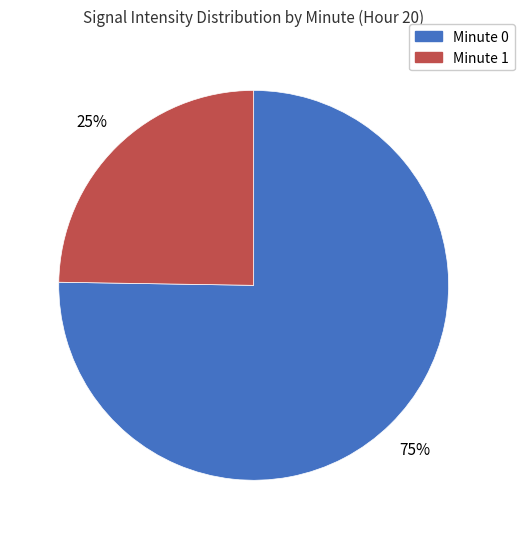

How many slices are in this pie chart?

2